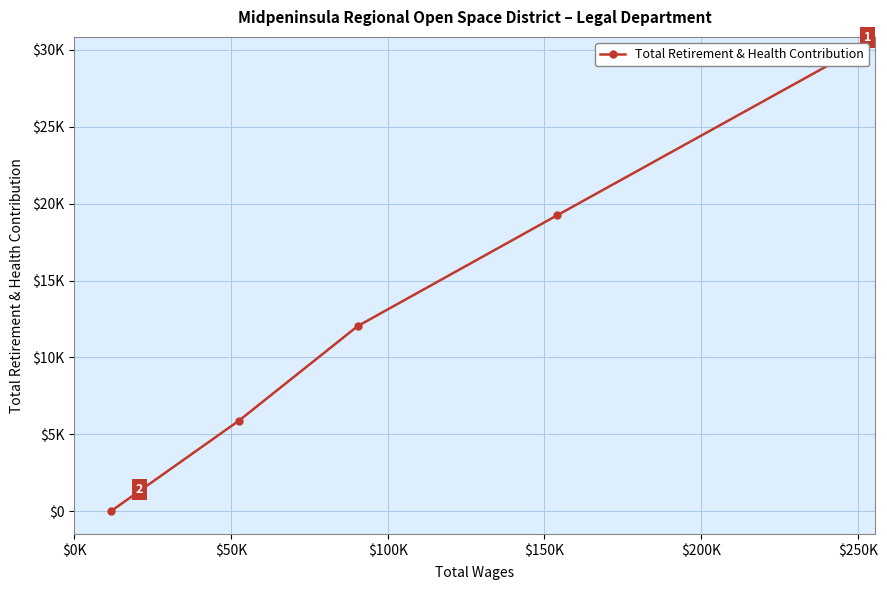

What is the difference between the maximum and second lowest values?

23471